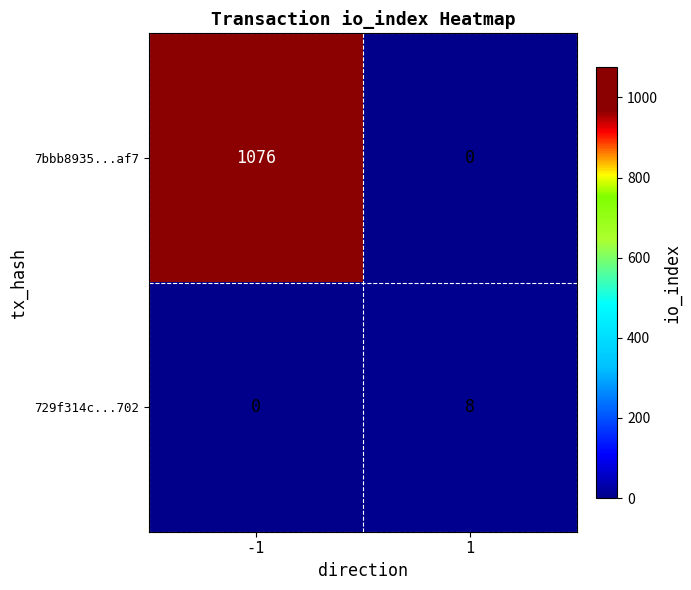

At how many categories does at least one series exceed 973?

1